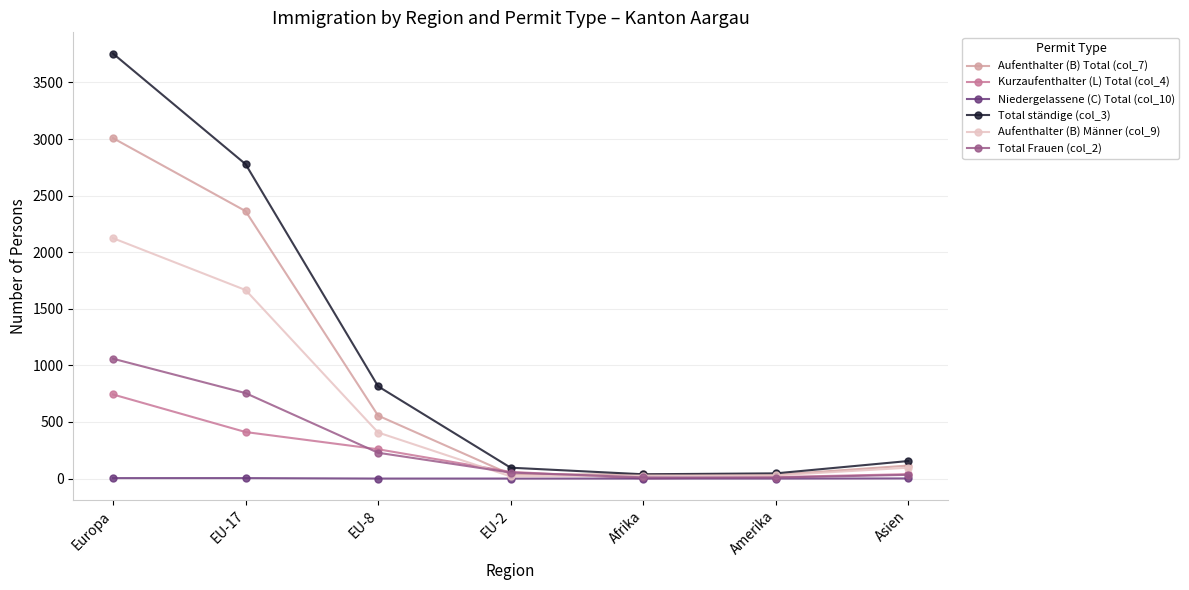

Which series has the widest spread of values?

Total ständige (col_3)